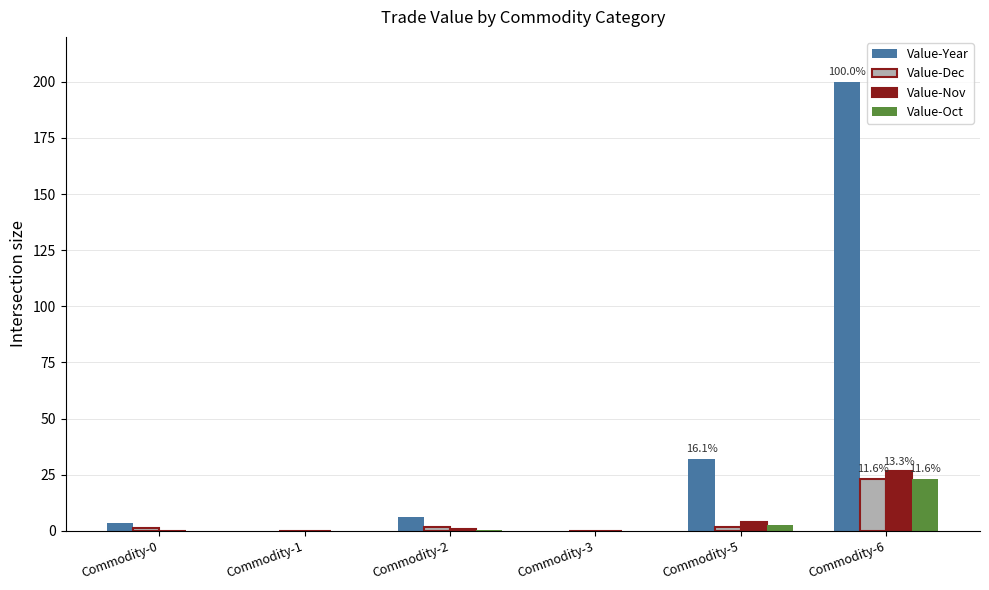

Is the value of Value-Oct at Commodity-6 greater than the value of Value-Year at Commodity-5?

No